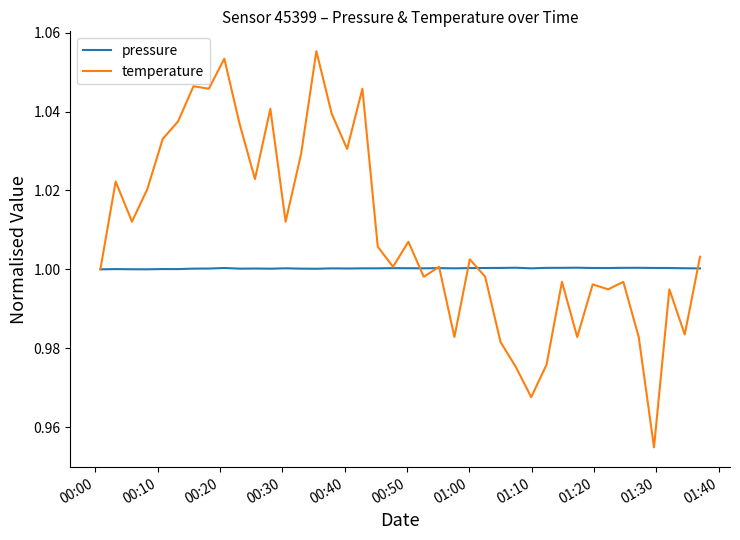

Which series has the largest range (max minus min)?

temperature